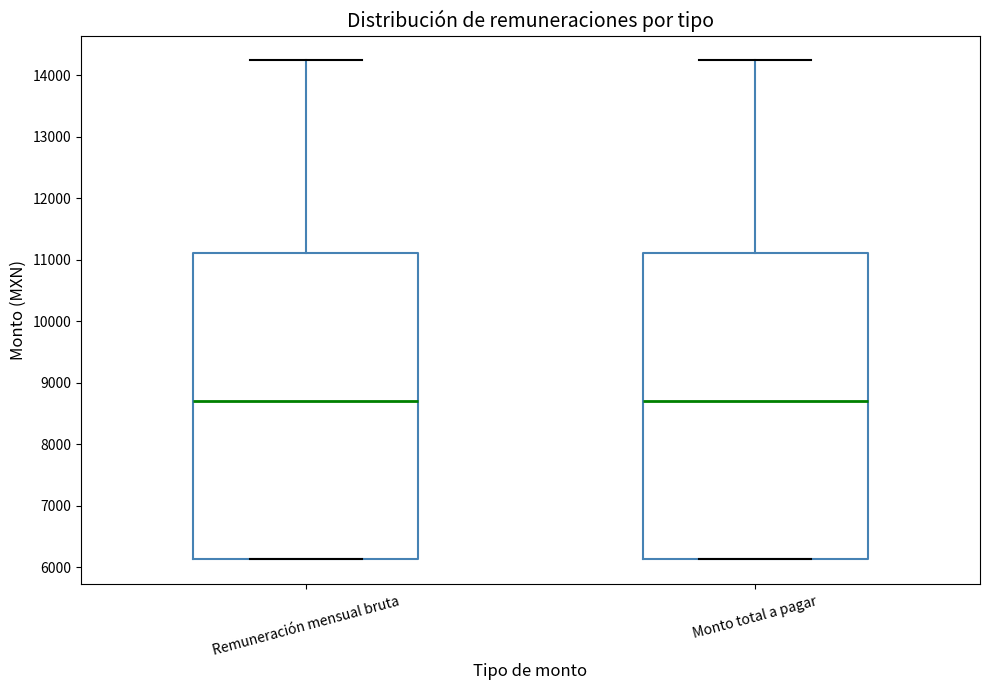

Reading left to right, read every box against the y-axis: the position of its median line, the range the box covers, and the ends of its whiskers. The values are not printed on the chart, so give them approximately, as read against the axis.

Remuneración mensual bruta: median 8700, box 6100 to 11100, whiskers 6100 to 14200
Monto total a pagar: median 8700, box 6100 to 11100, whiskers 6100 to 14200